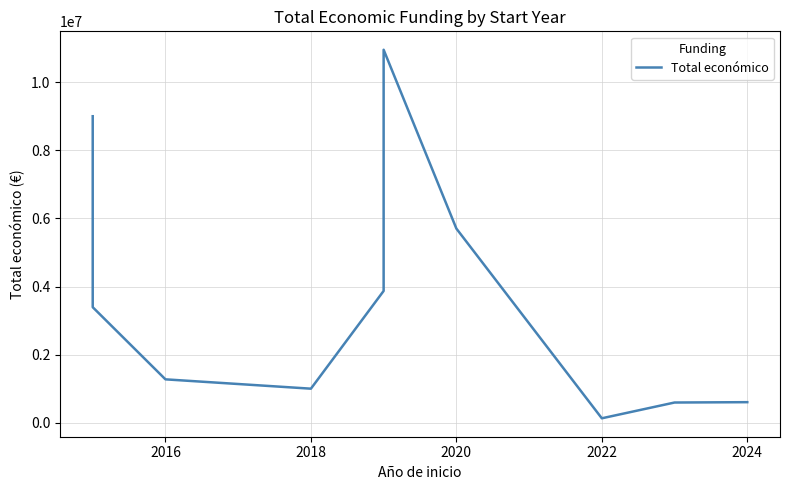

How many lines are shown in the chart?

1